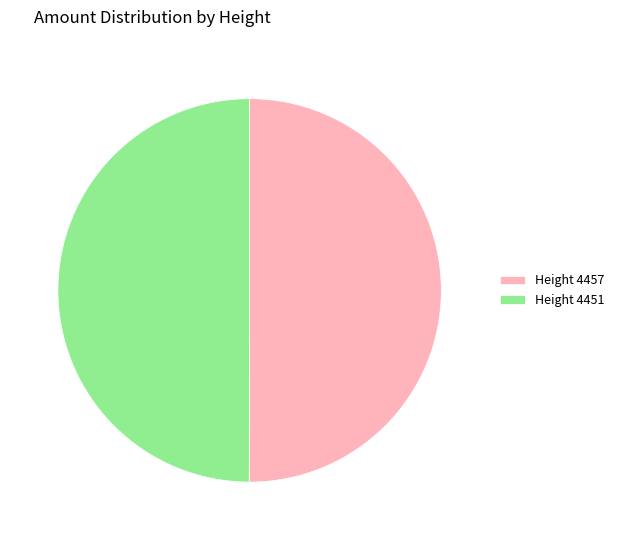

Approximately how many times larger is the value at Height 4451 compared to Height 4457?

1.0